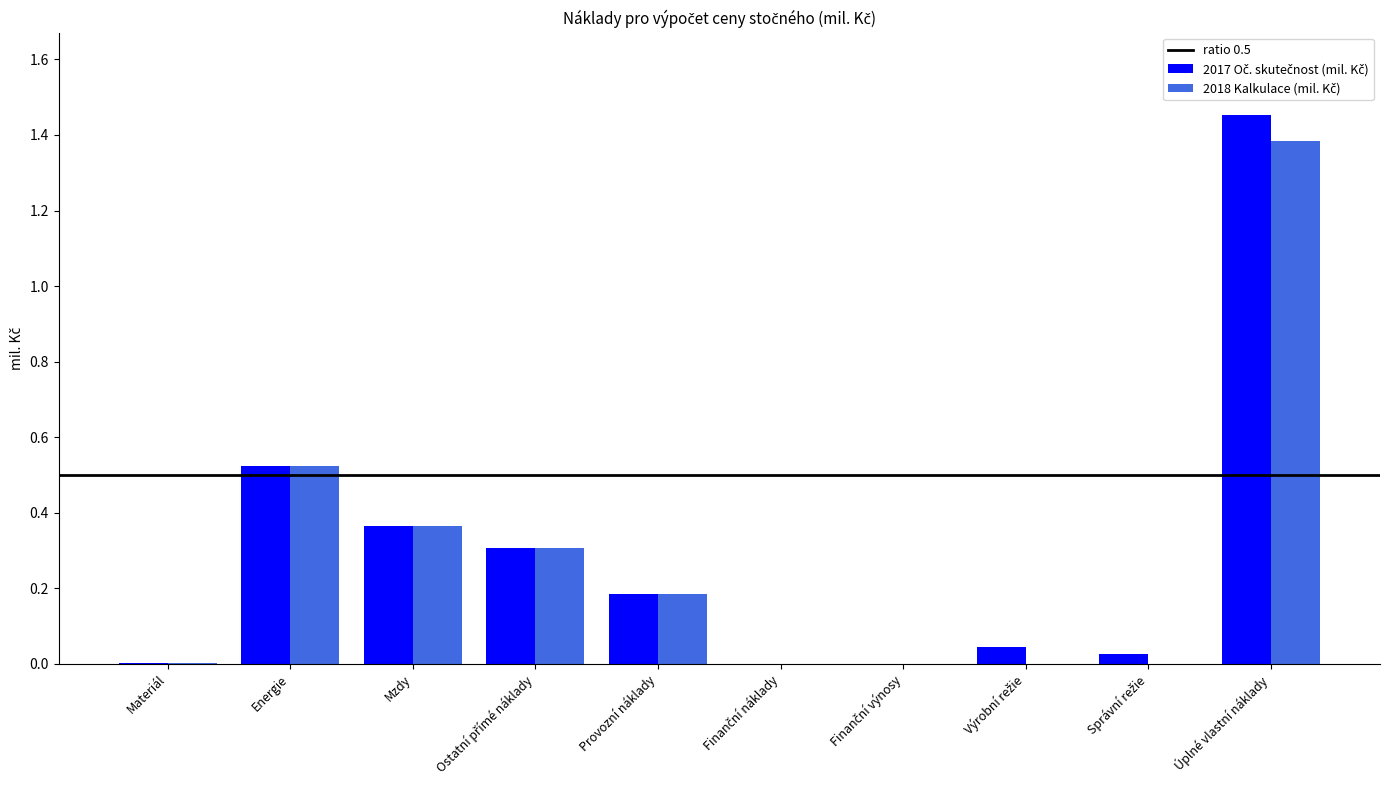

At which category is the sum across all series the highest?

Úplné vlastní náklady